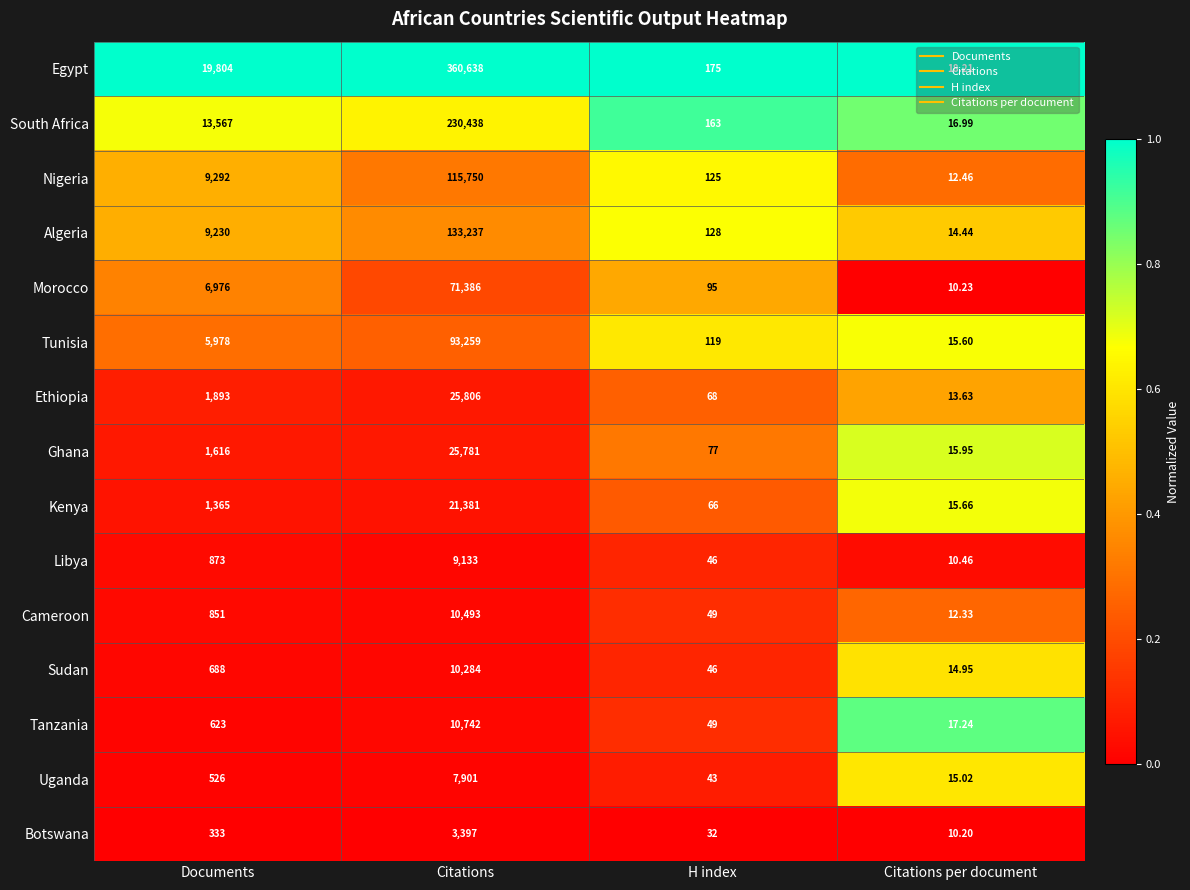

List the labels in order of Sudan value, largest first.

Citations, Documents, H index, Citations per document